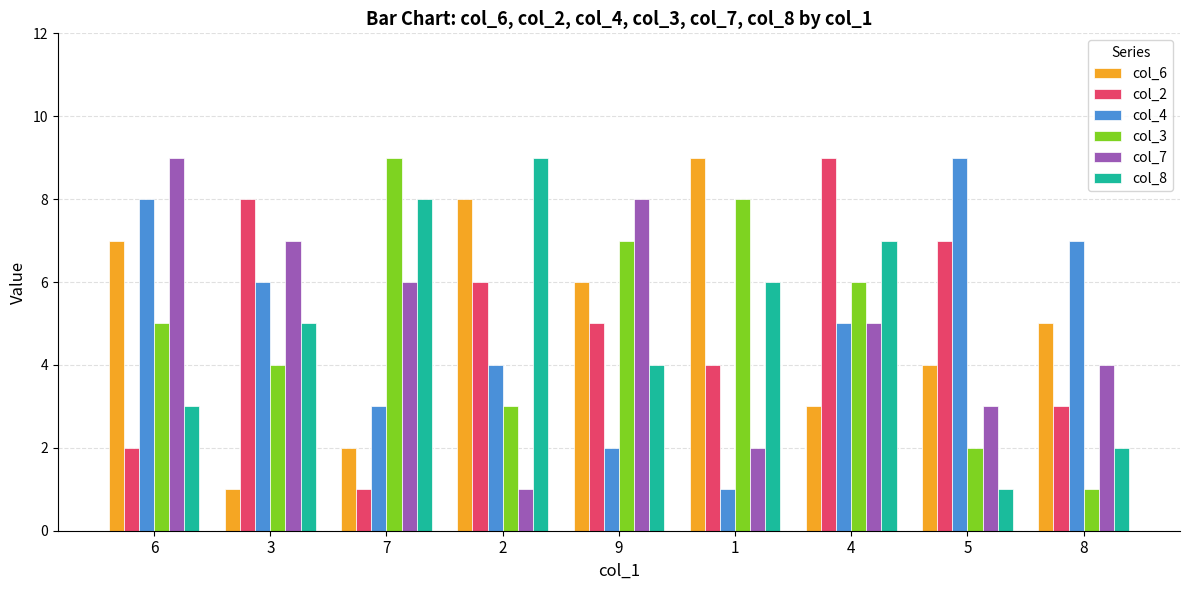

What are all the series names shown in the legend?

col_6, col_2, col_4, col_3, col_7, col_8